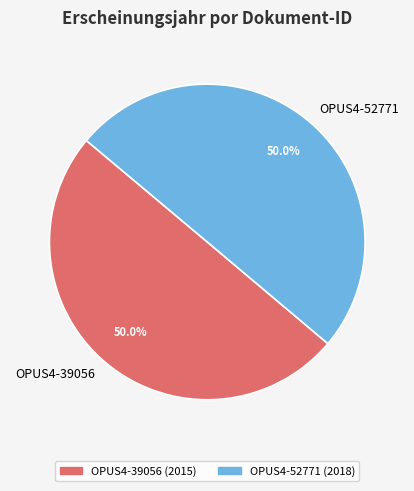

What percentage is the OPUS4-39056 slice, to the nearest percent?

50%